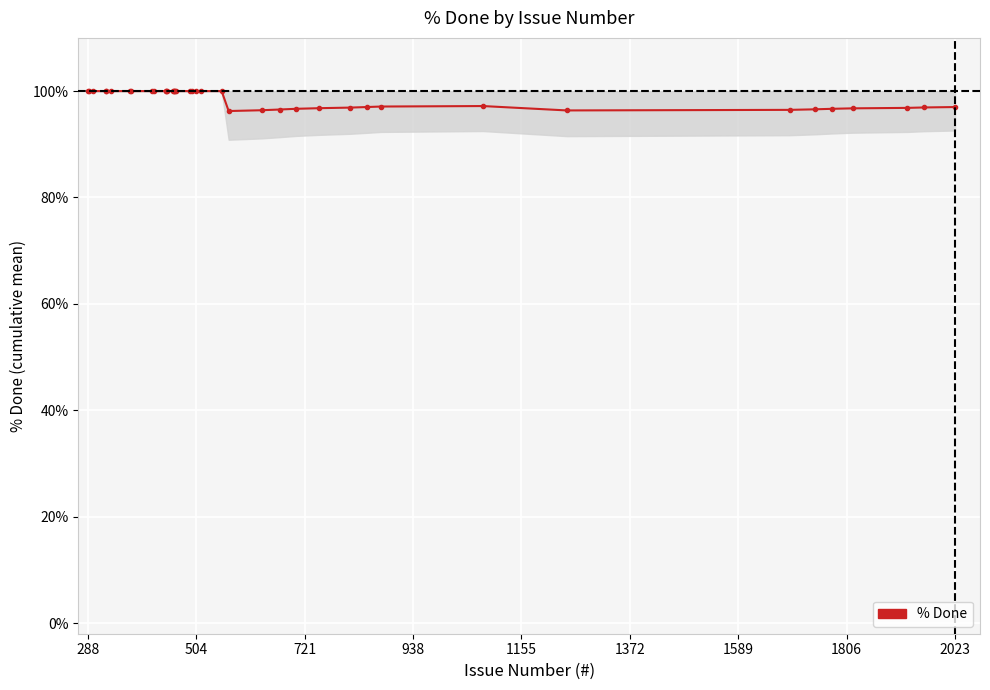

What is the greatest value displayed?

100.0